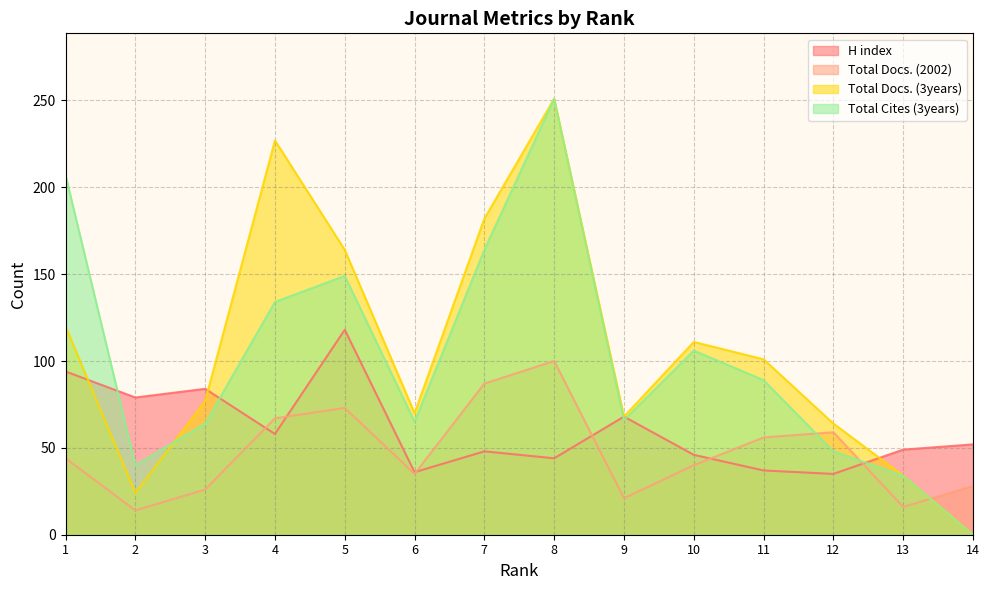

At which category does the chart reach its minimum across all series?

14